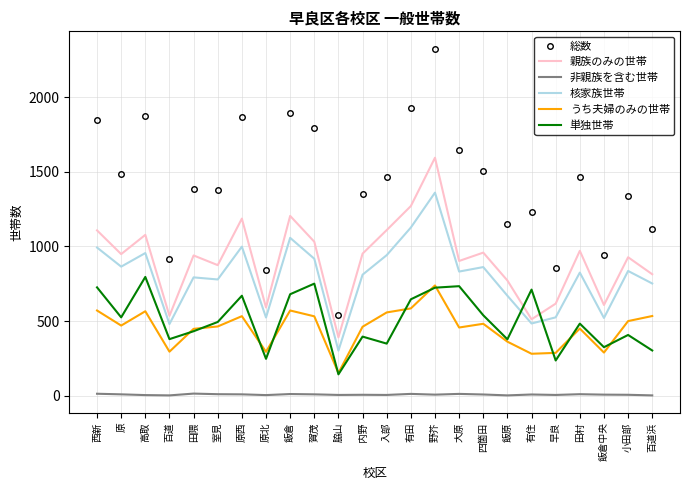

True or false: 総数 and 親族のみの世帯 cross at least once.

False